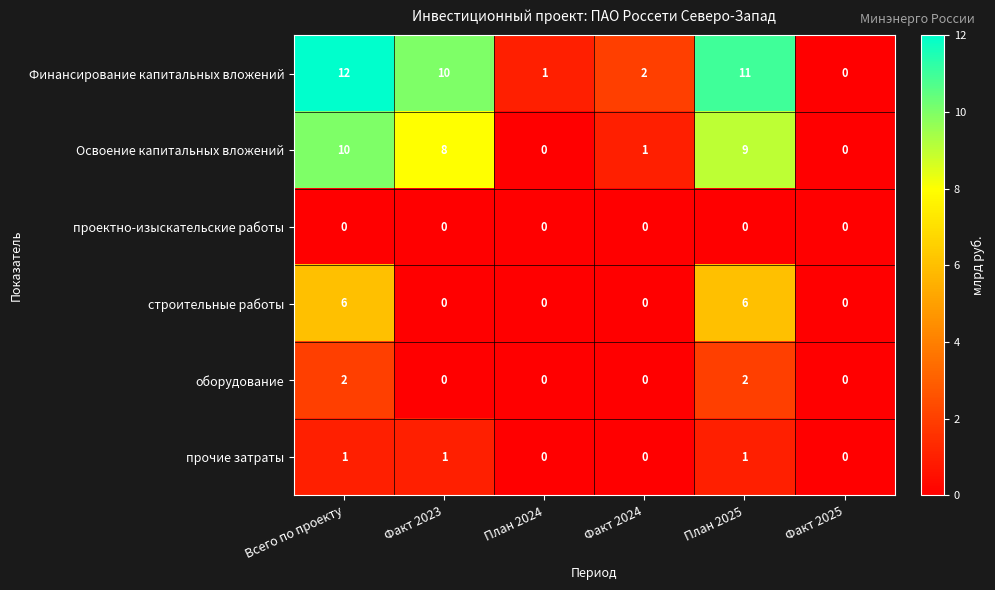

True or false: оборудование has a value of 1 at Факт 2023.

False